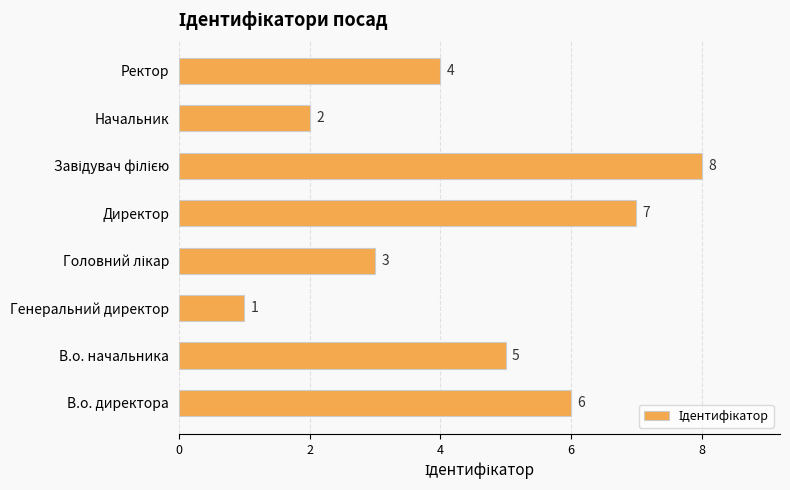

True or false: the data shows 4 at Ректор.

True